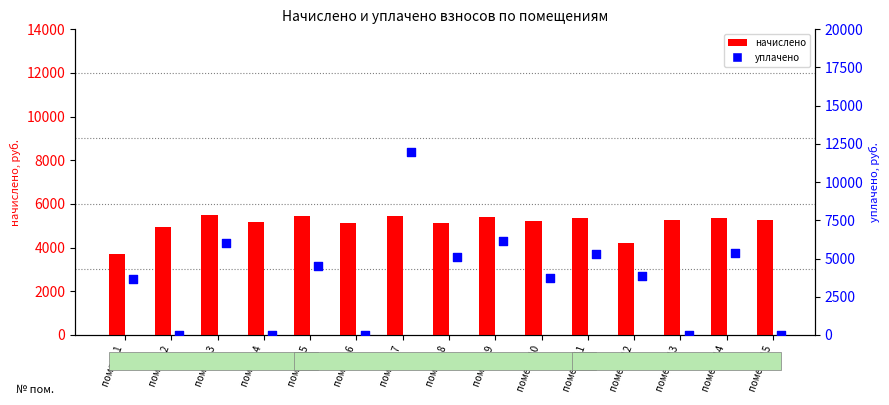

At which category is the sum across all series the highest?

помещ. 7